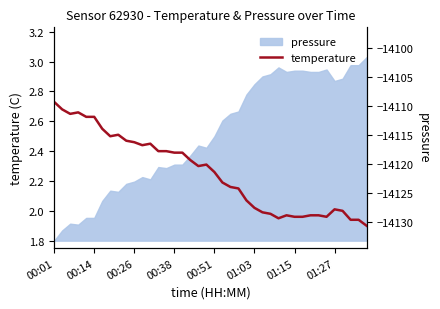

Where does the data first go above 2?

00:01